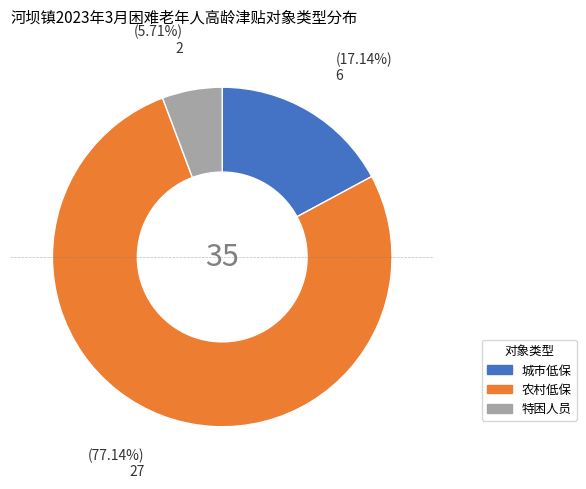

The 城市低保 slice represents 29% of the pie. True or false?

False